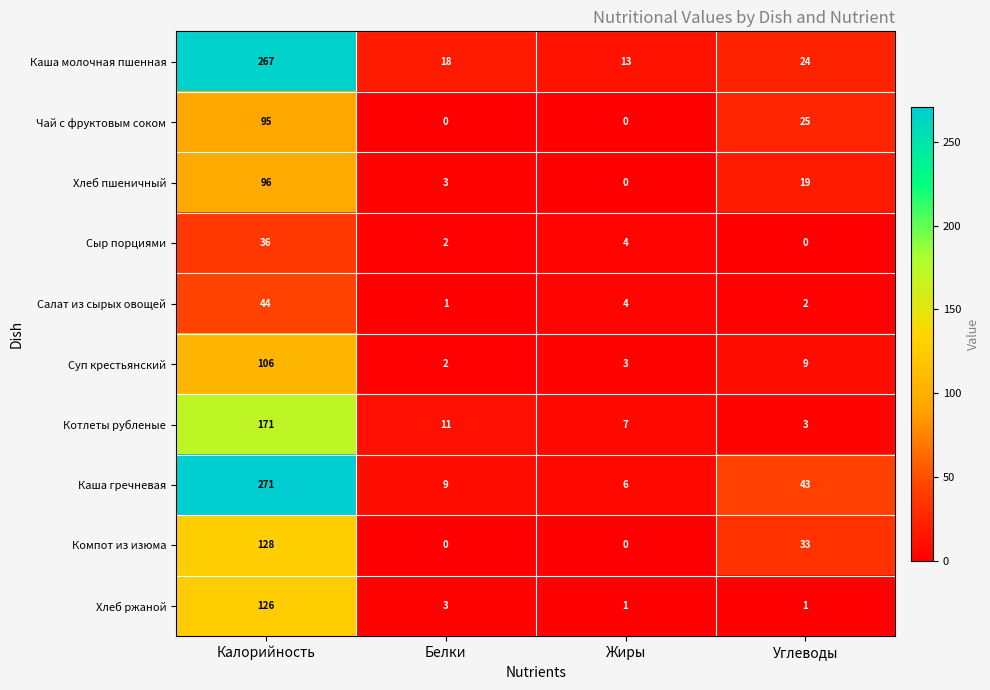

What is the difference between the highest and lowest values at Калорийность?

235